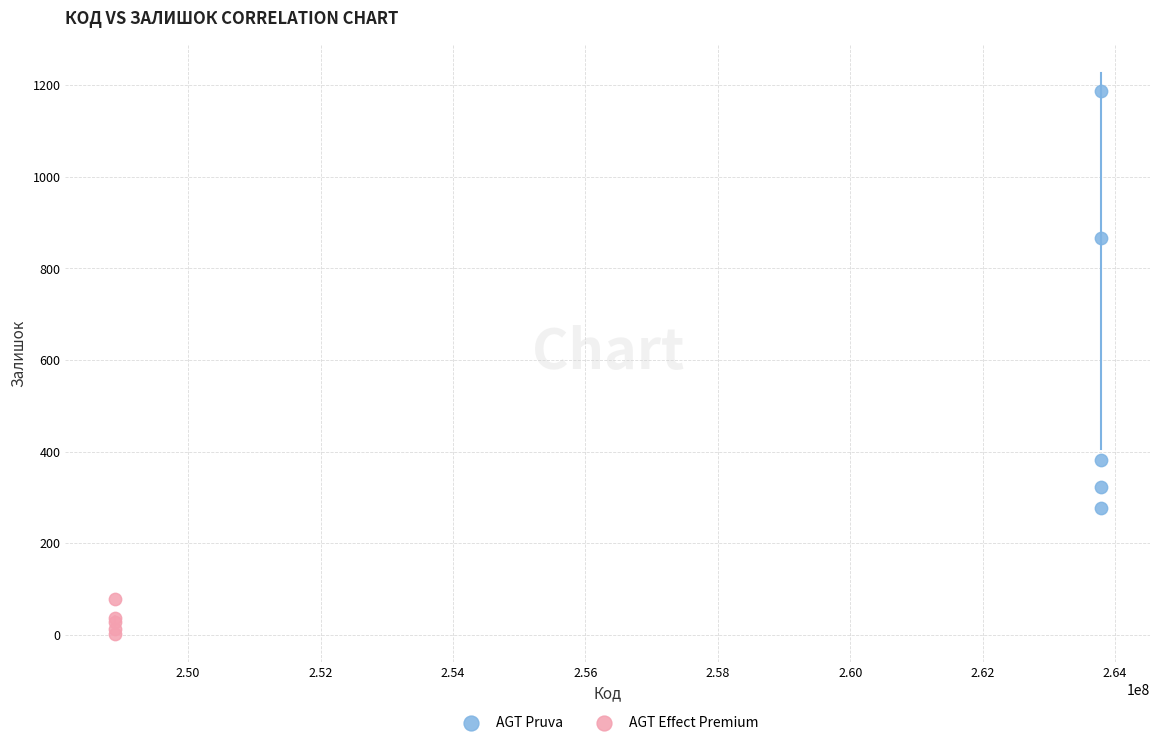

Which series has the largest Y range (max minus min)?

AGT Pruva